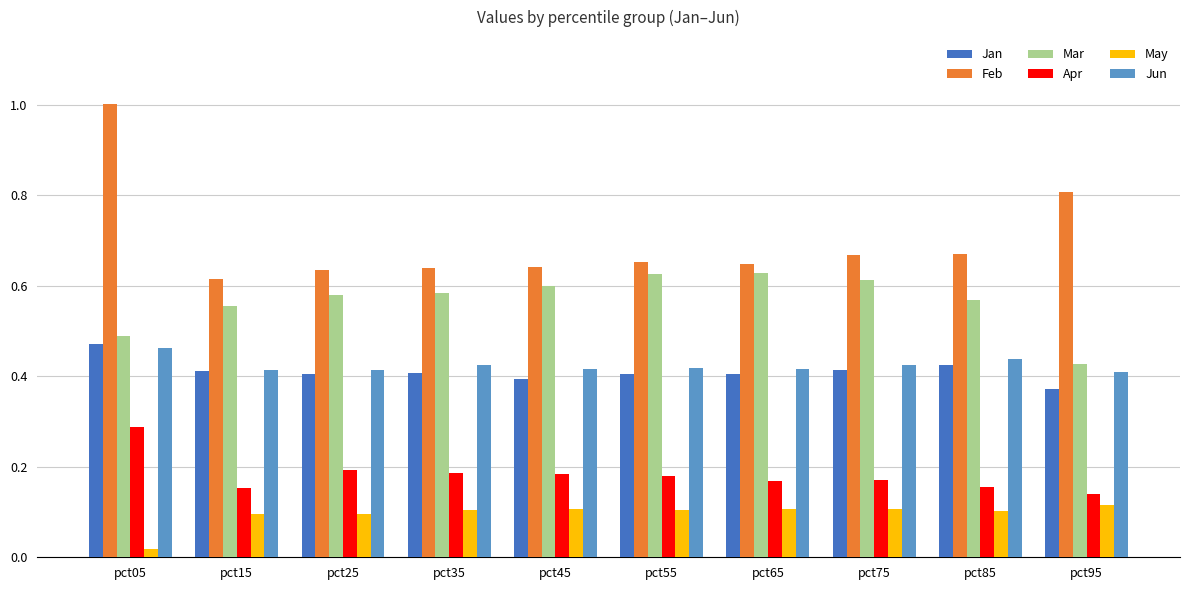

Which series has the largest total across all categories?

Feb